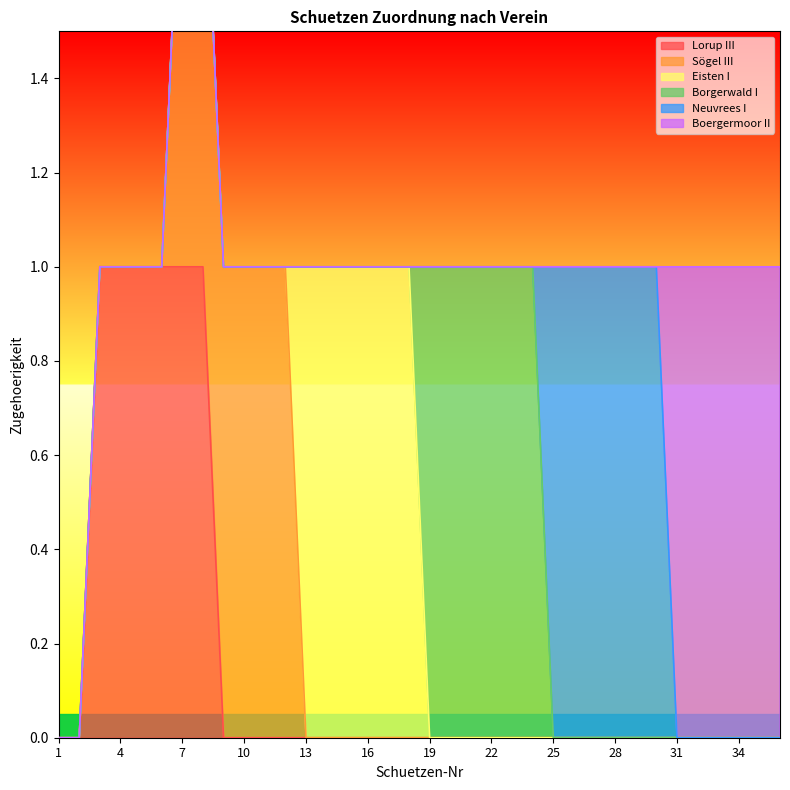

True or false: Lorup III has a value of 0 at 28.

True